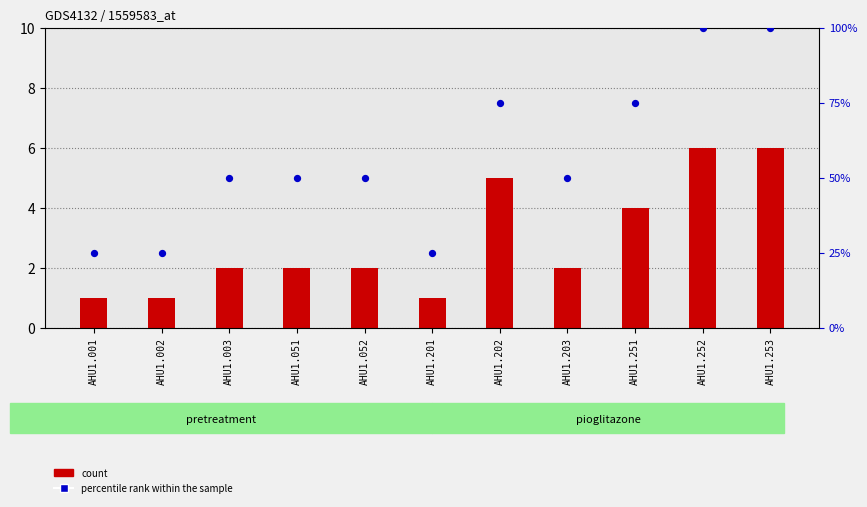

What are all the series names shown in the legend?

count, percentile rank within the sample